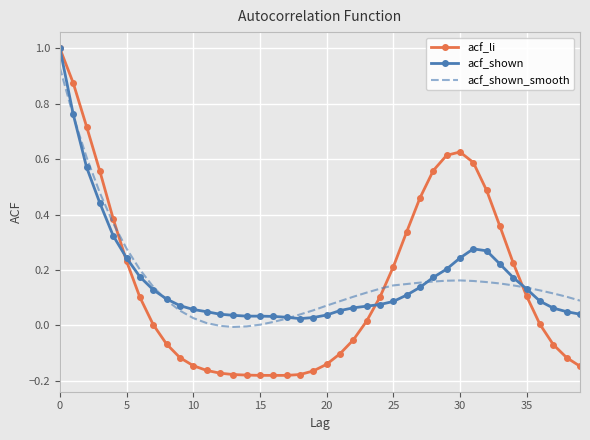

What is the maximum value shown in the chart?

1.0